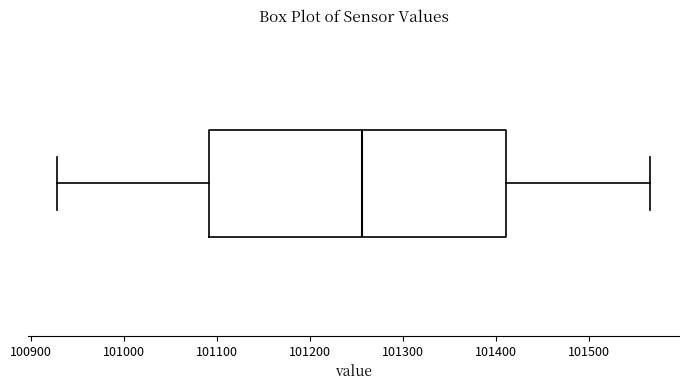

Where does the left whisker of the box end on the x-axis? The values are not printed on the chart, so give them approximately, as read against the axis.

100930